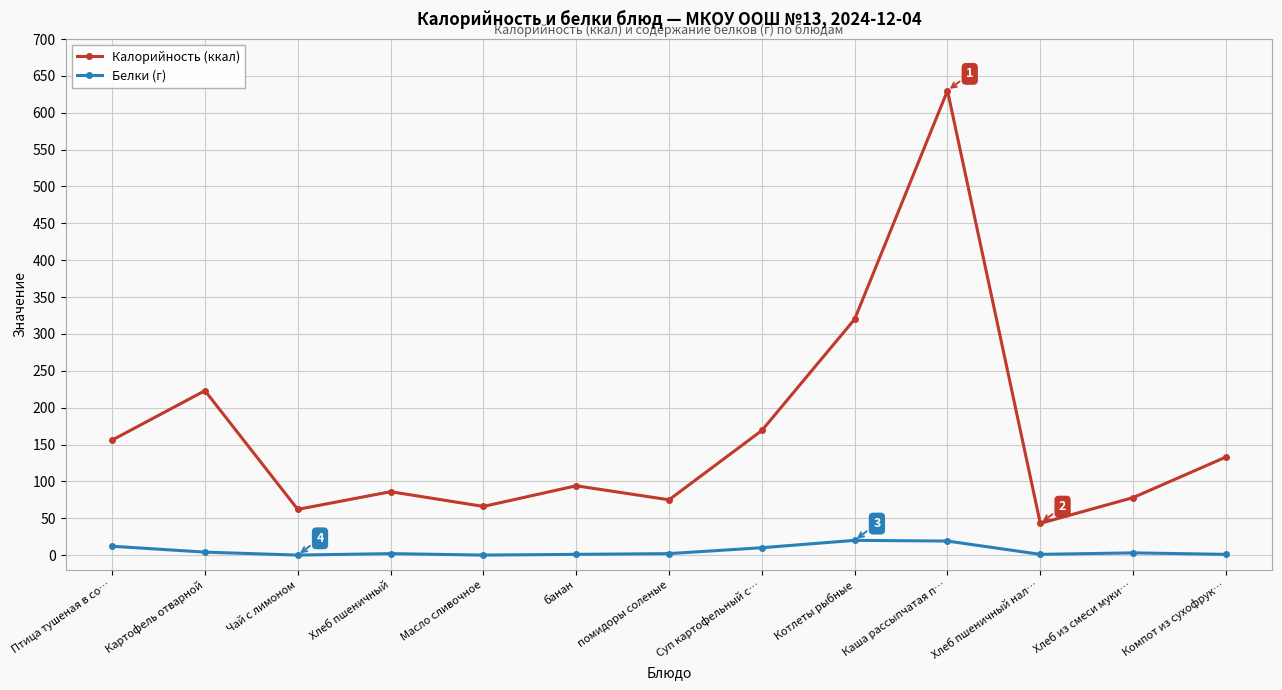

How many series are shown in this chart?

2